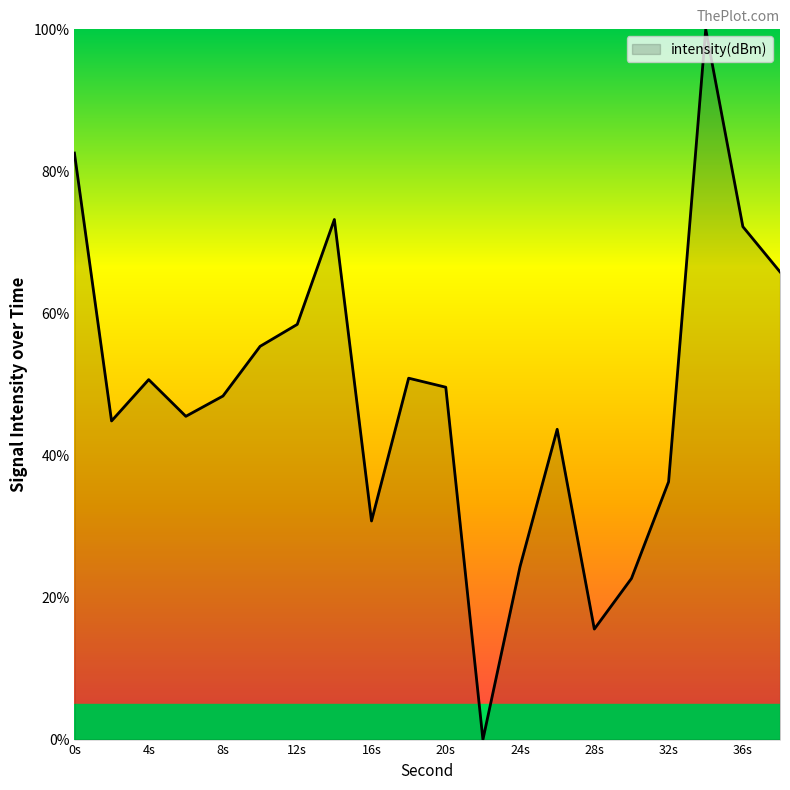

What is the maximum value shown in the chart?

100.0